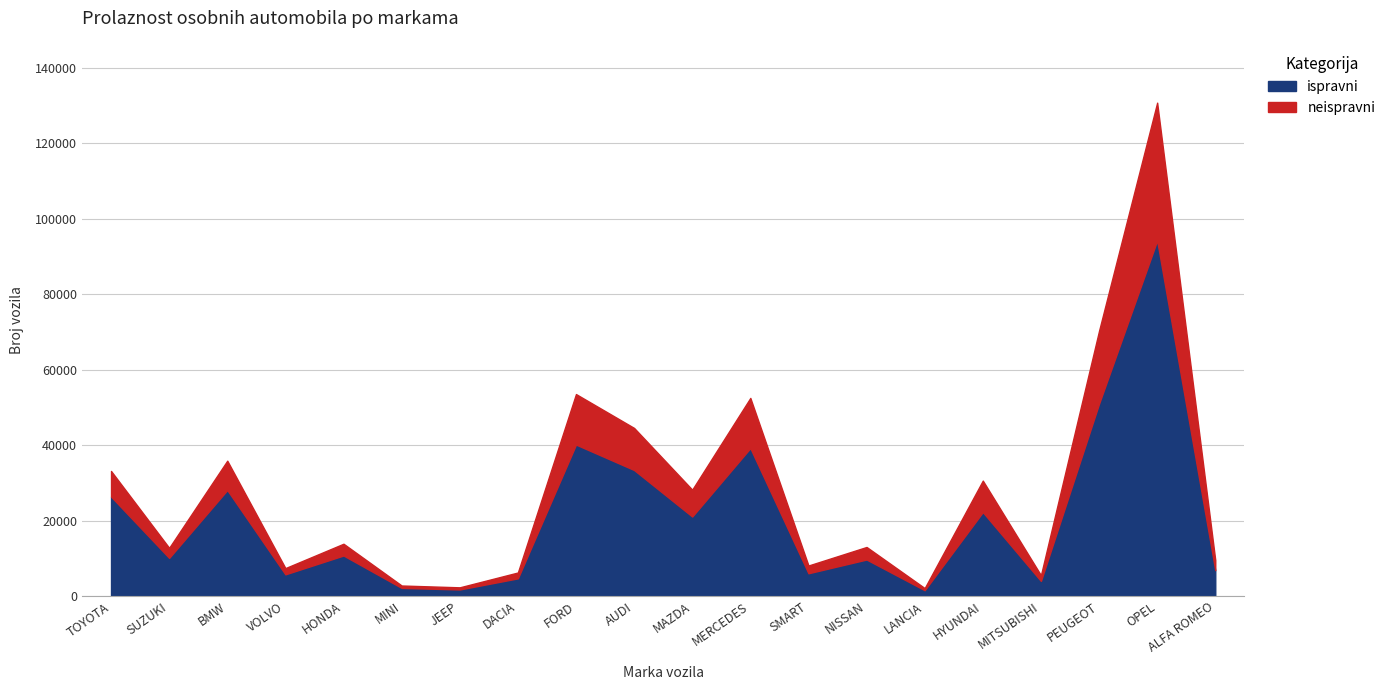

How many lines are shown in the chart?

2